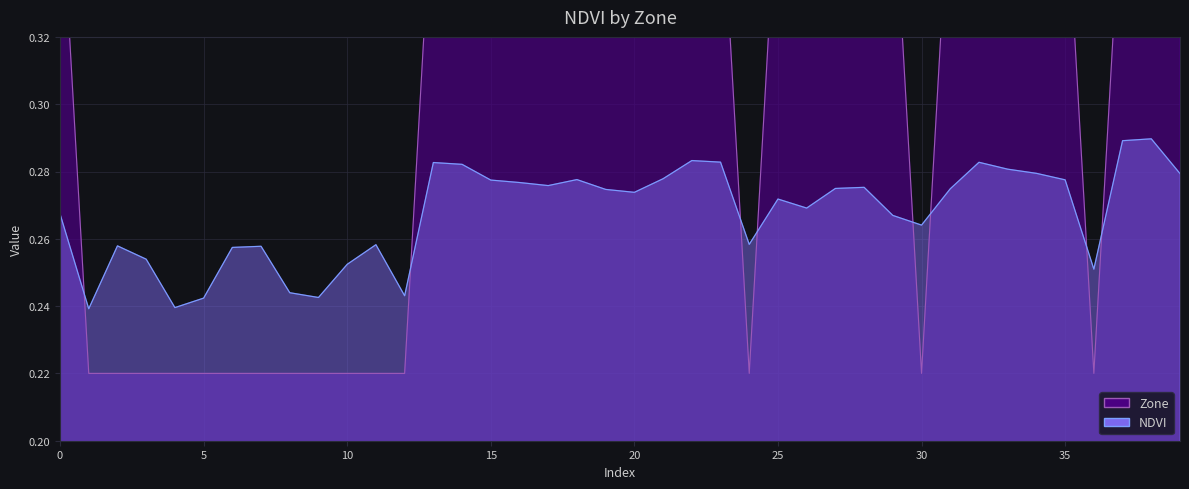

How many intersections are there between Zone and NDVI?

8